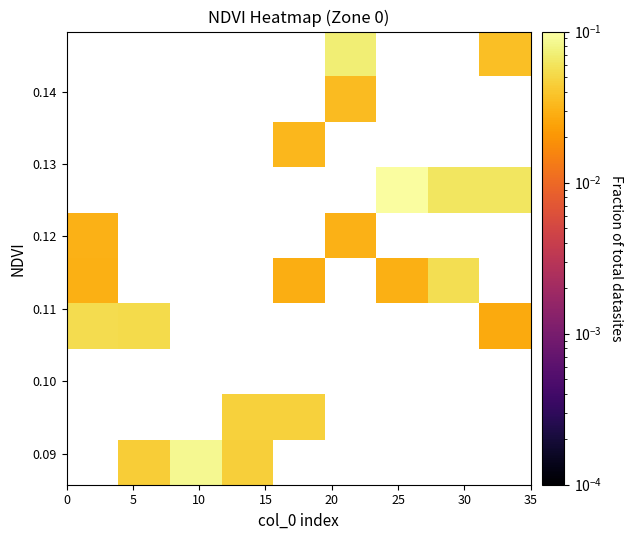

How many data points does each series have?

9